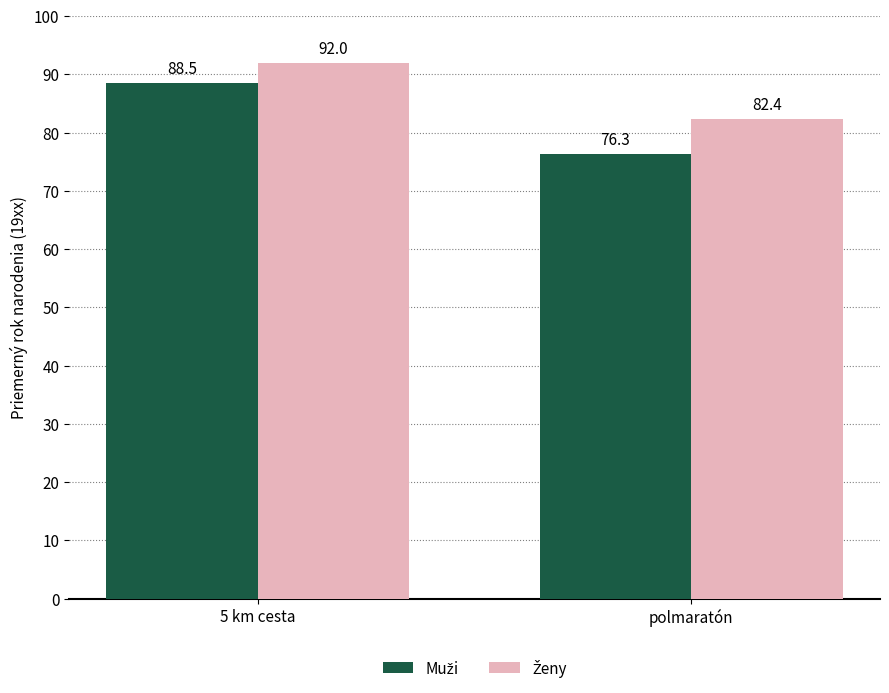

What is the spread (max minus min) of values at polmaratón?

6.1